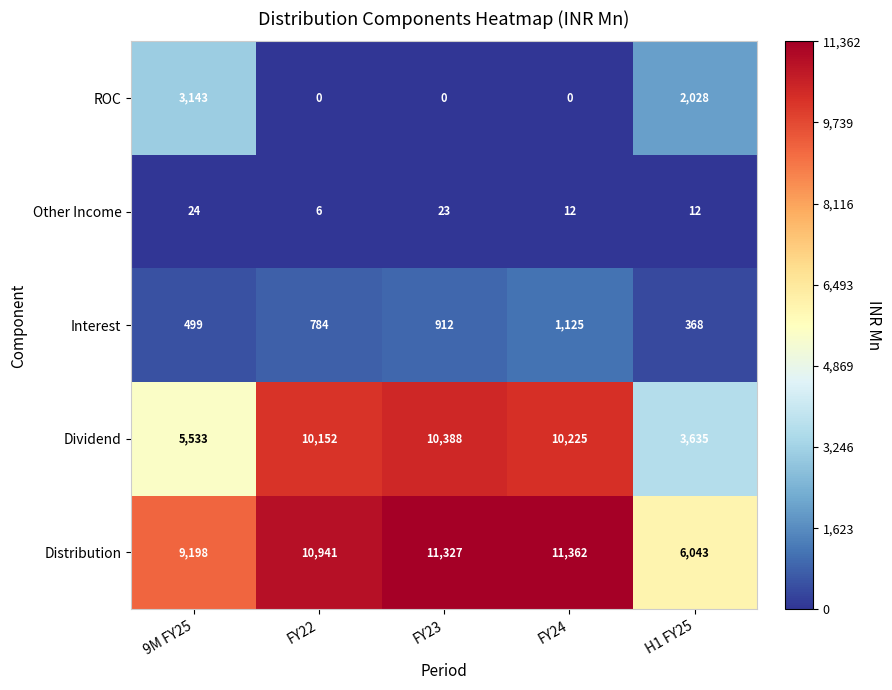

What is the difference between the highest and lowest values at FY23?

11327